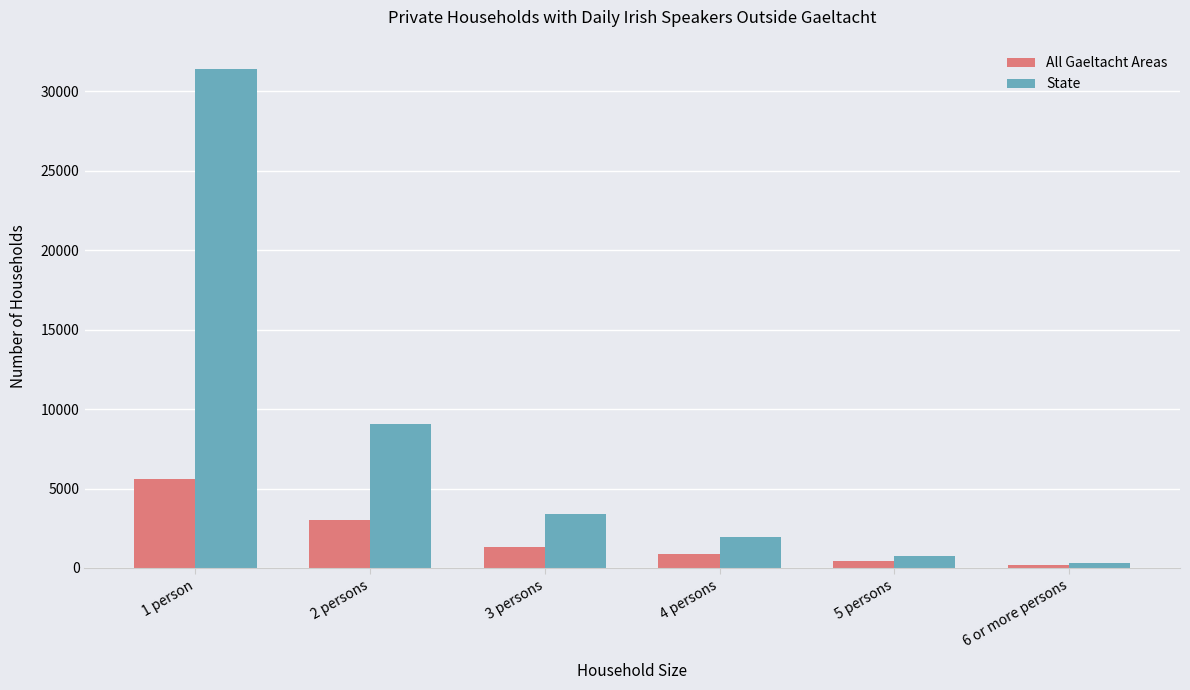

What is the total value across all series at 1 person?

37011